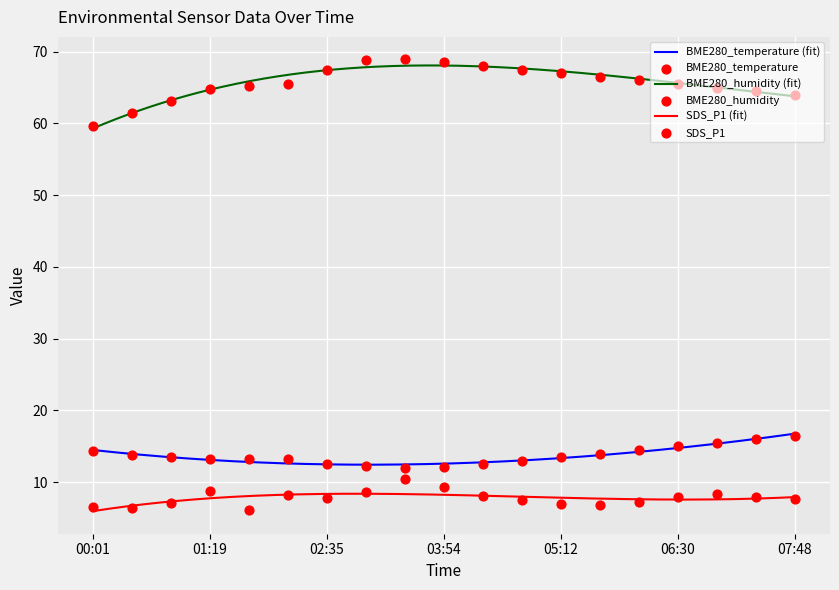

What is the total value across all series at 06:04?

87.7